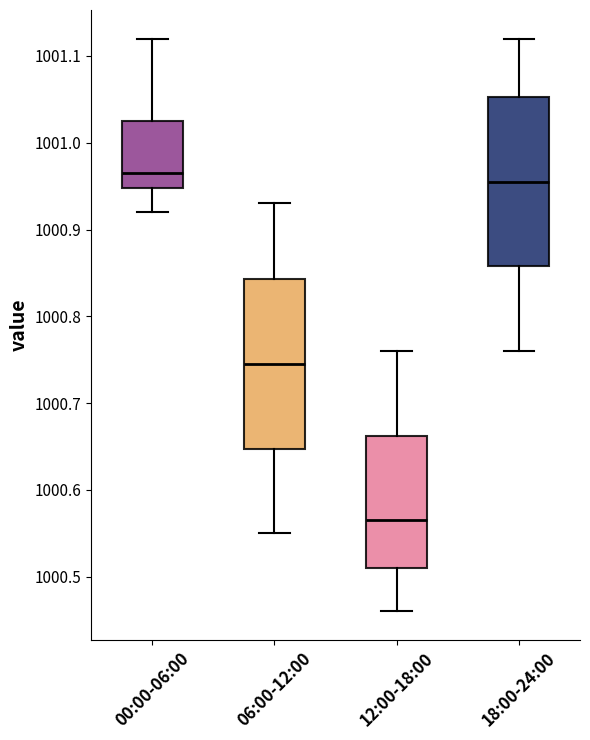

Where is the lower edge of the box for 18:00-24:00 on the y-axis? The values are not printed on the chart, so give them approximately, as read against the axis.

1000.86